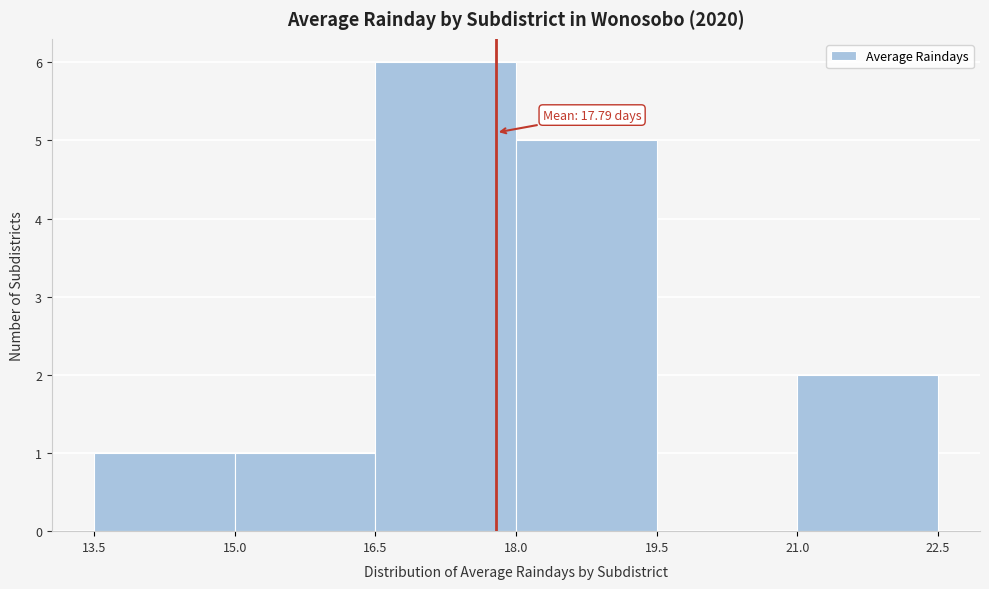

Over which range of the x-axis is the bar tallest?

16.5 to 18.0